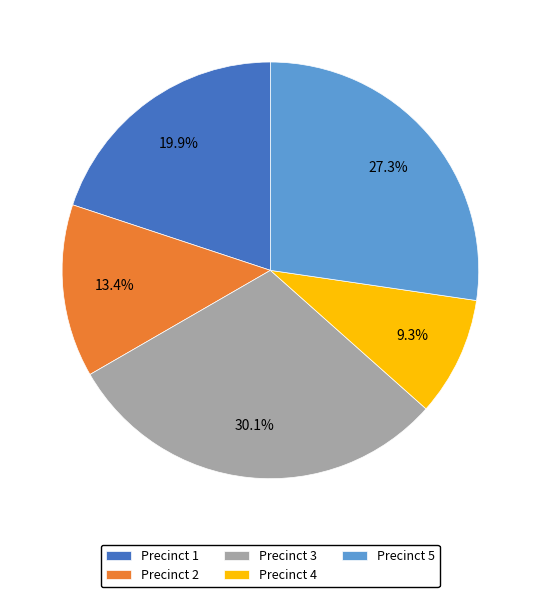

Count the number of slices in the pie.

5